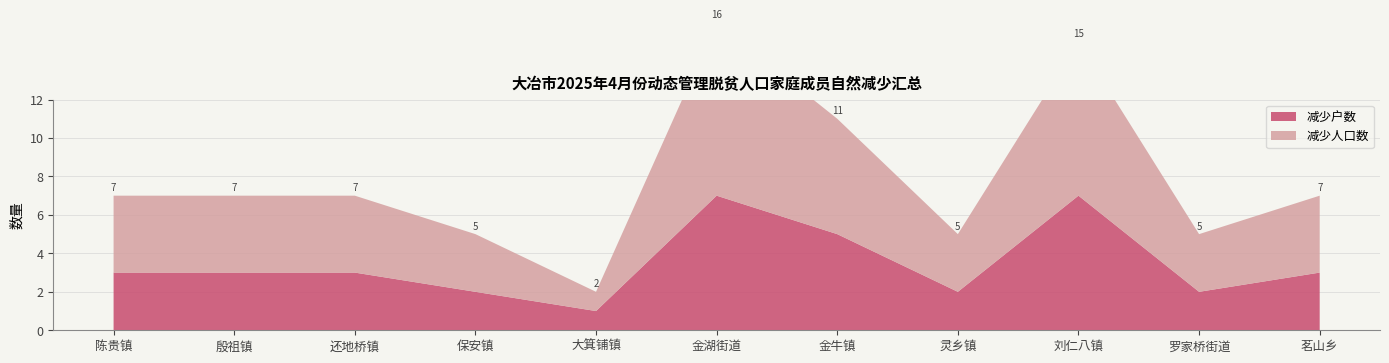

Reading right to left, transcribe all the data shown in this chart.

减少户数: 茗山乡=3	罗家桥街道=2	刘仁八镇=7	灵乡镇=2	金牛镇=5	金湖街道=7	大箕铺镇=1	保安镇=2	还地桥镇=3	殷祖镇=3	陈贵镇=3
减少人口数: 茗山乡=4	罗家桥街道=3	刘仁八镇=8	灵乡镇=3	金牛镇=6	金湖街道=9	大箕铺镇=1	保安镇=3	还地桥镇=4	殷祖镇=4	陈贵镇=4